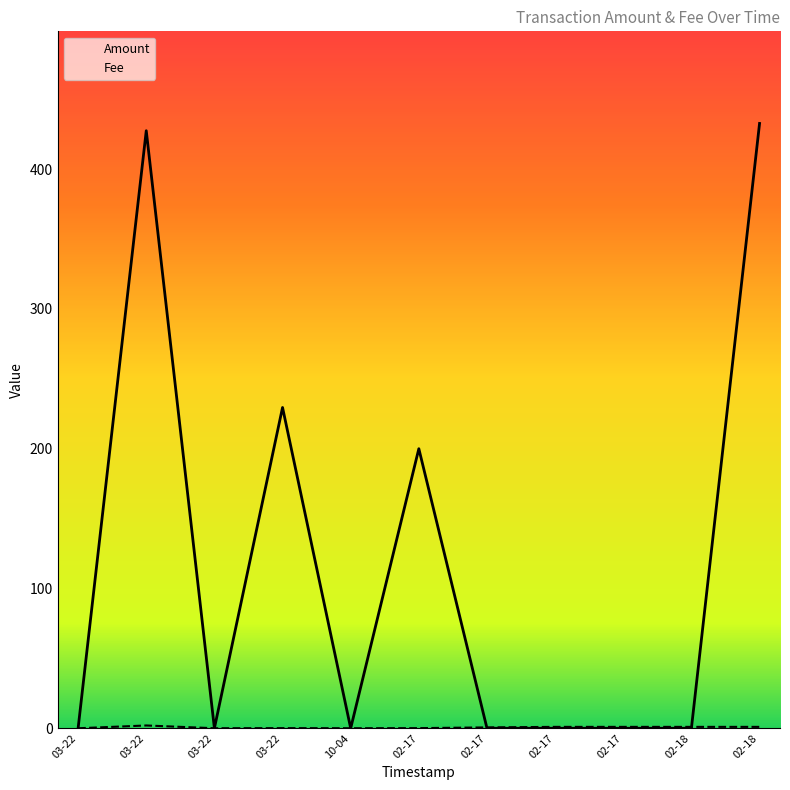

True or false: Amount and Fee intersect in this chart.

True